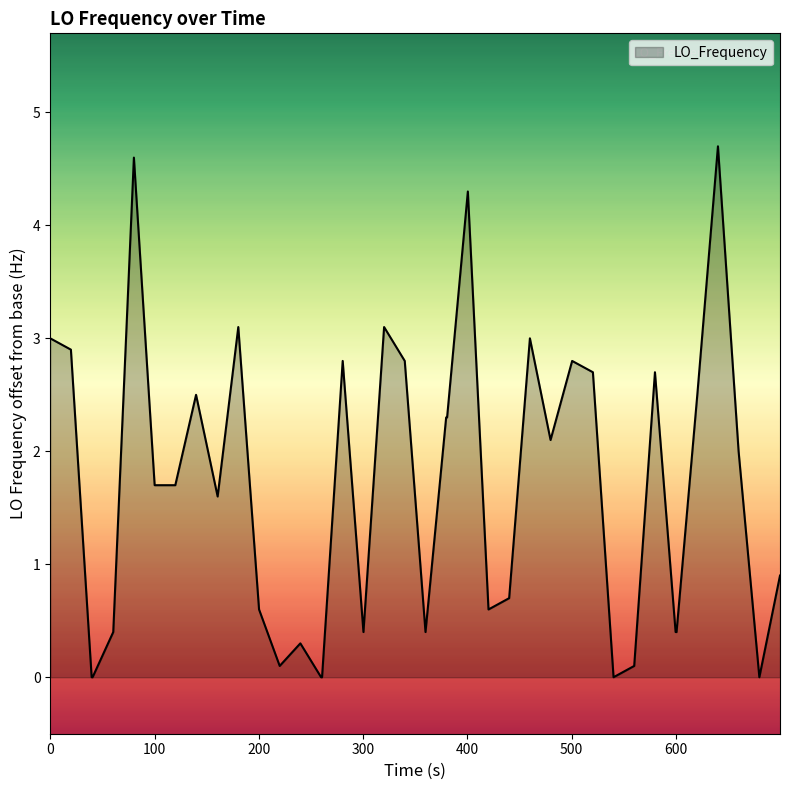

Reading left to right, transcribe all the data shown in this chart.

3.0	2.9	0.0	0.0	0.4	4.6	1.7	1.7	2.5	1.6	3.1	0.6	0.1	0.3	0.0	0.0	2.8	0.4	3.1	2.8	0.4	2.3	2.3	4.3	0.6	0.7	3.0	2.1	2.8	2.7	0.0	0.1	2.7	0.4	0.4	2.5	4.7	2.0	0.0	0.9